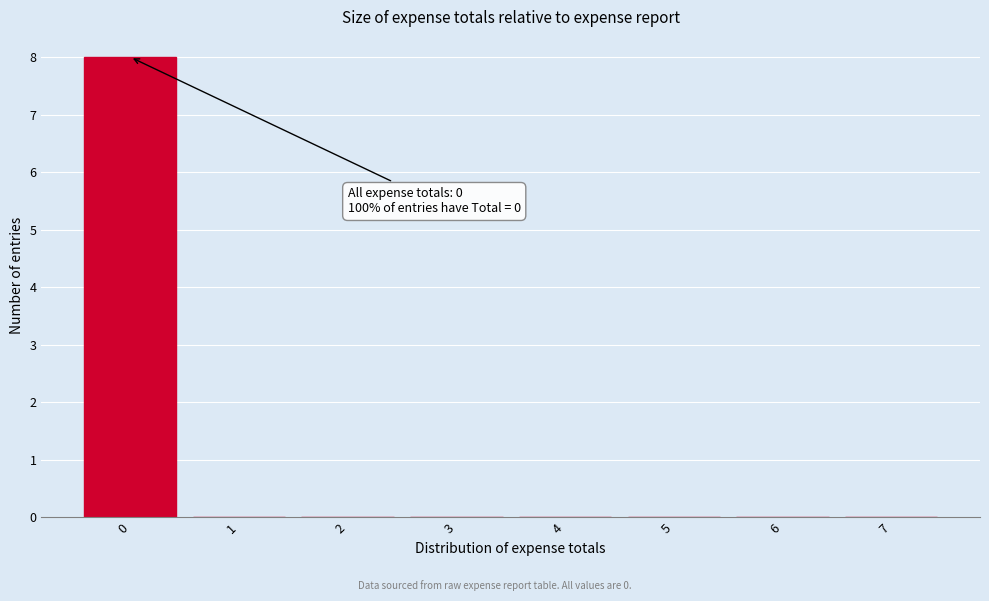

Reading left to right, list all the values displayed in this chart.

0=8	1=0	2=0	3=0	4=0	5=0	6=0	7=0